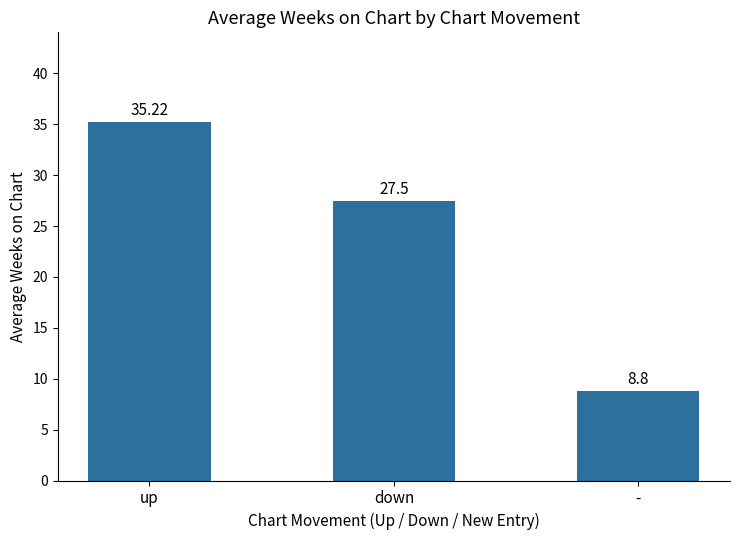

List the labels in order of value, largest first.

up, down, -